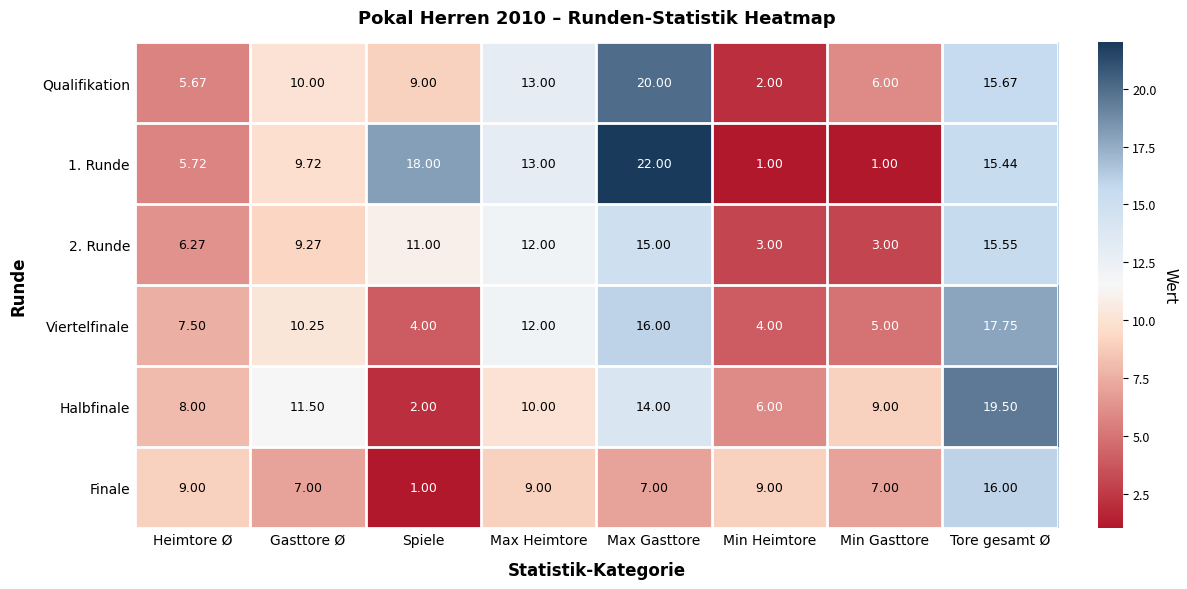

Where does the 1. Runde series first go above 13?

Spiele